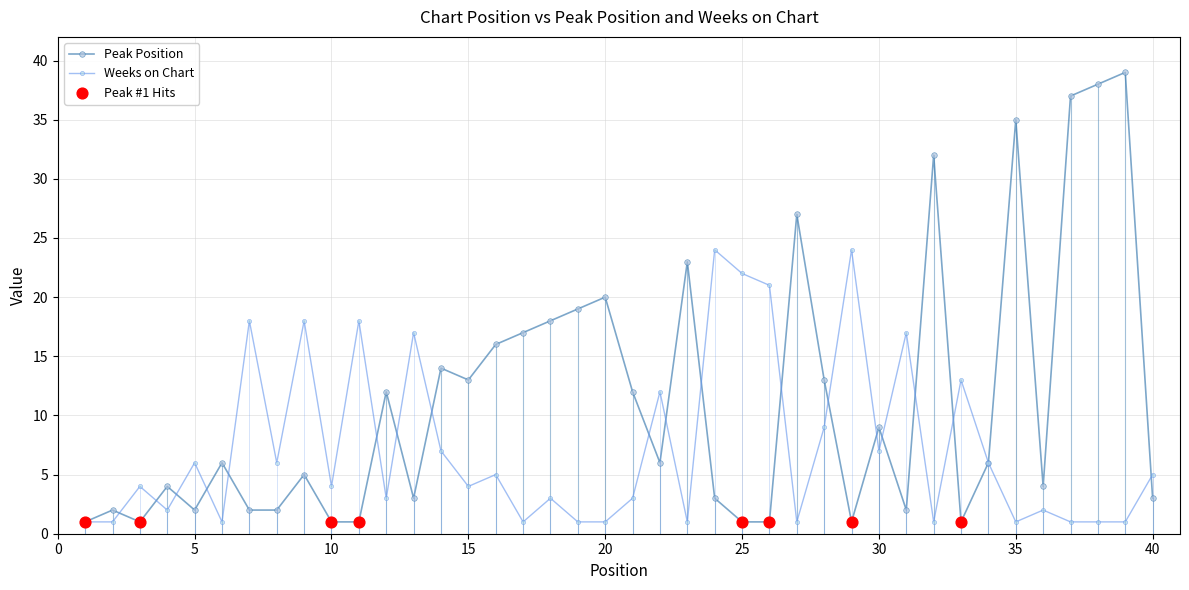

Which series has the largest range (max minus min)?

Peak Position